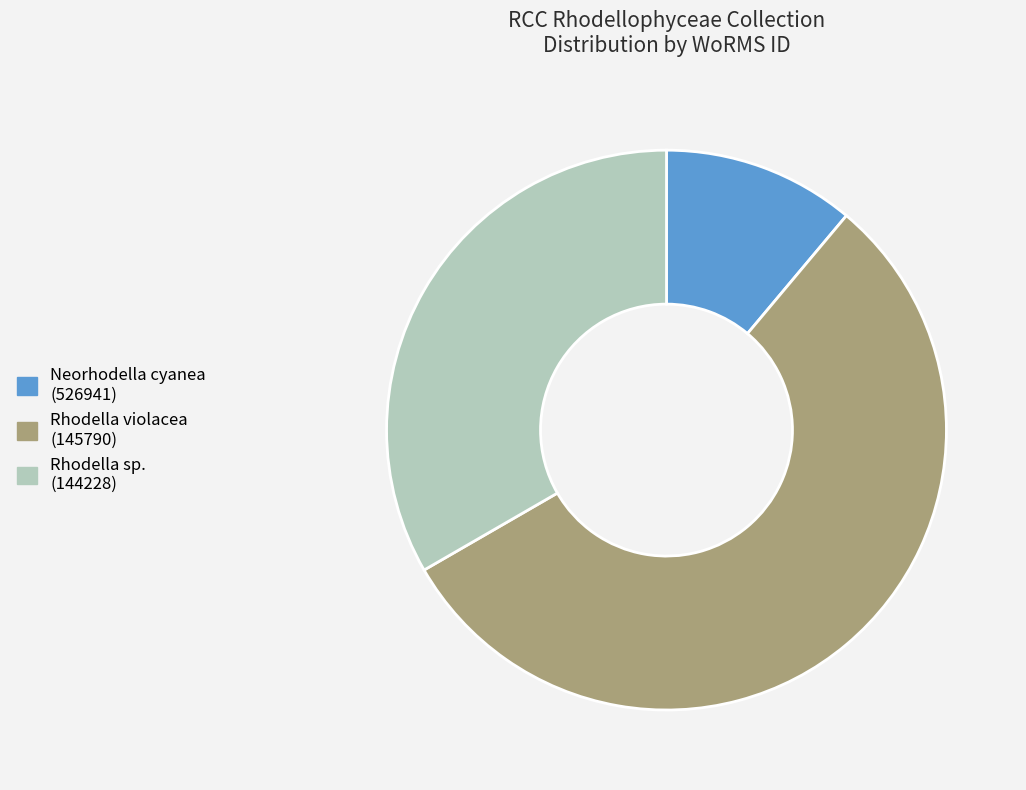

The Rhodella sp. (144228) slice represents 26% of the pie. True or false?

False